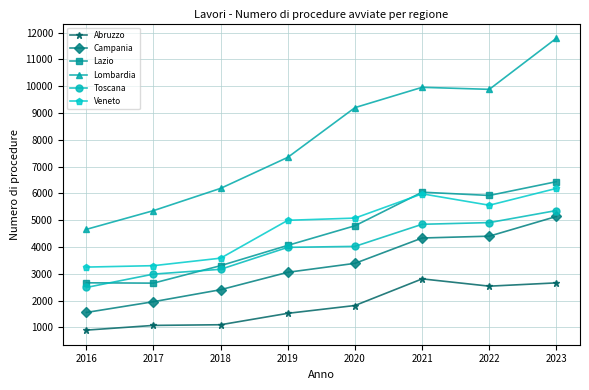

What is the highest value of the Lombardia series?

11796